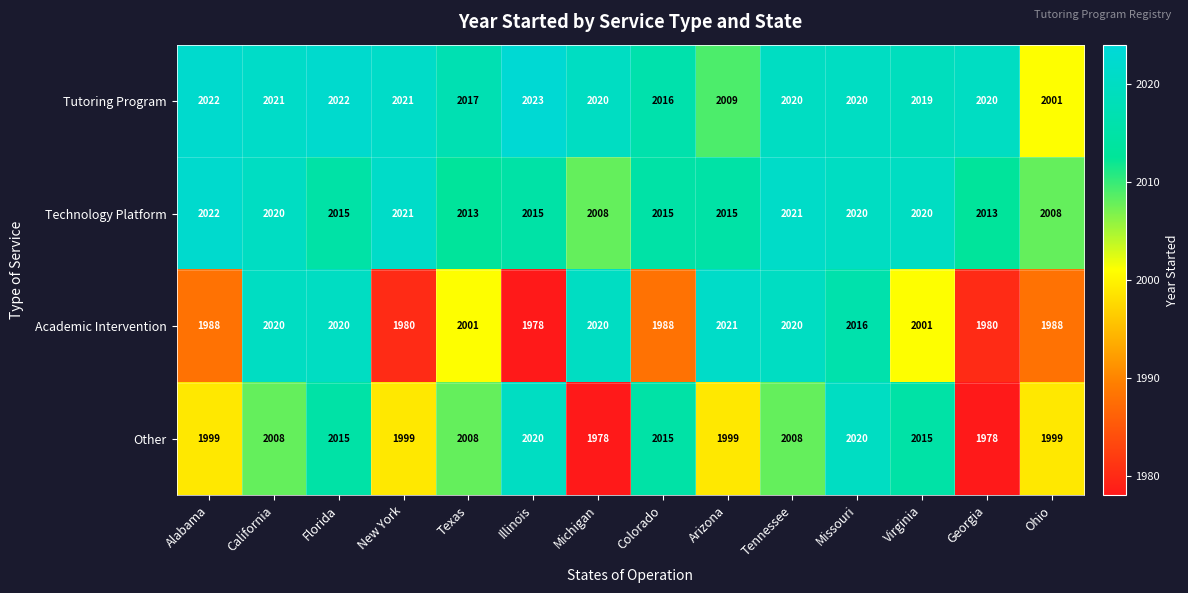

Which series has the largest total across all categories?

Tutoring Program